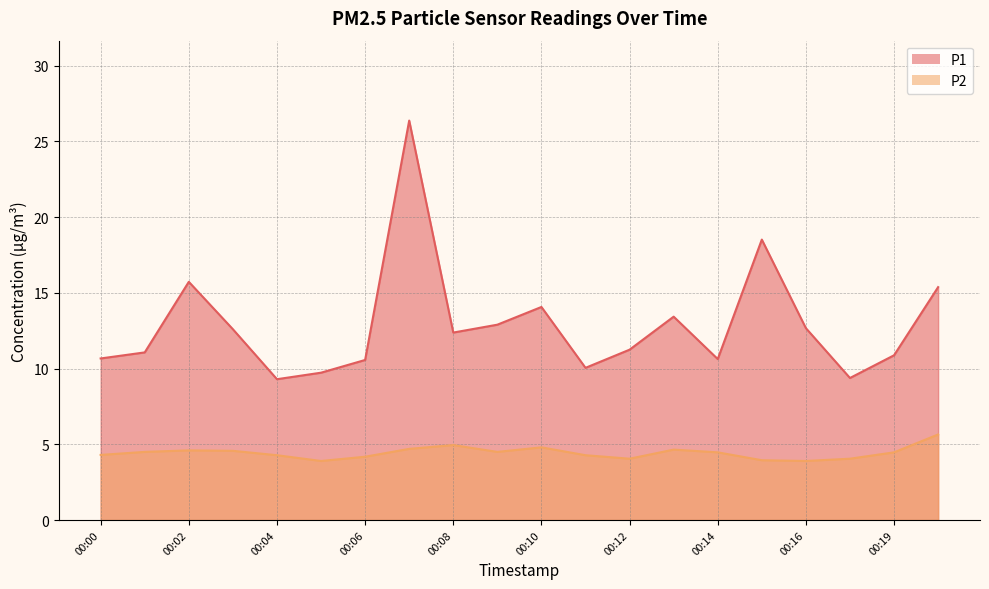

What is the minimum value shown in the chart?

3.9